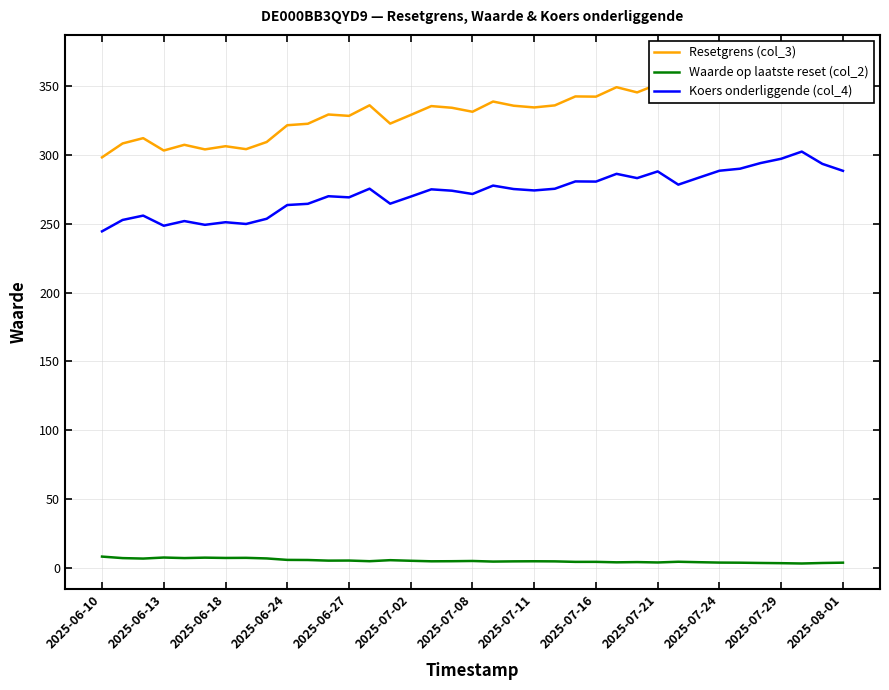

True or false: Koers onderliggende (col_4) and Waarde op laatste reset (col_2) cross at least once.

False